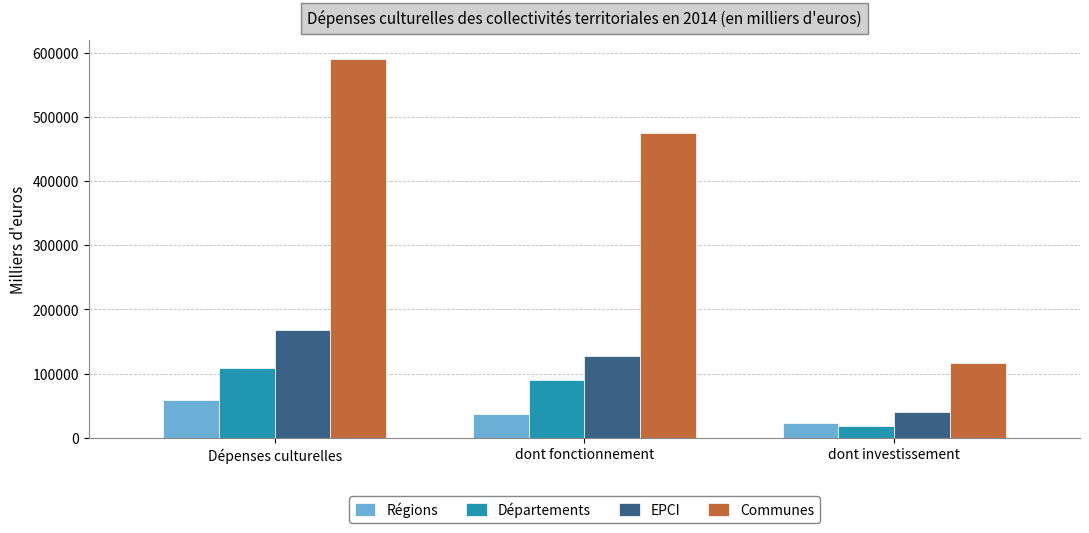

How many bars are there in each group?

4